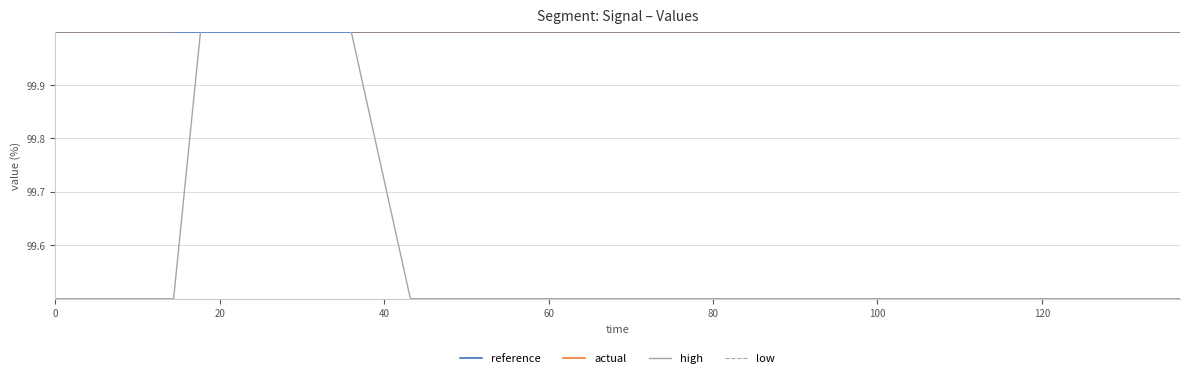

The high series shows 68.9 at 12. True or false?

False